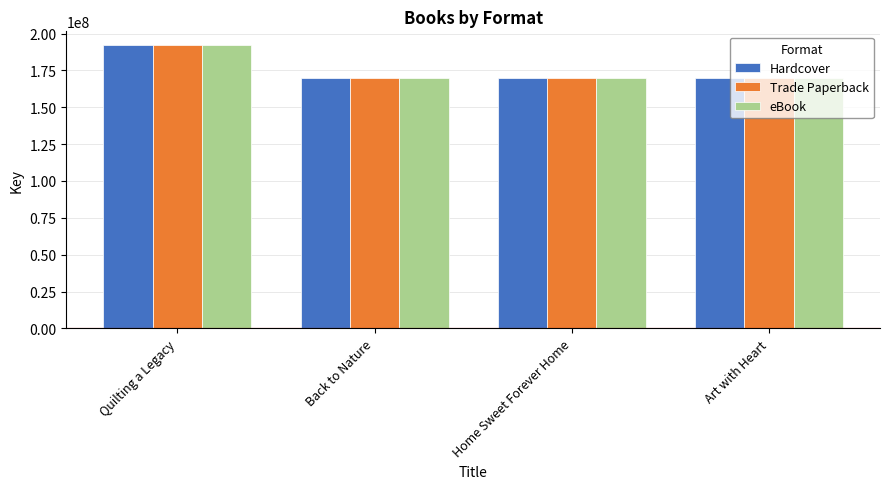

What is the maximum value shown in the chart?

191883349